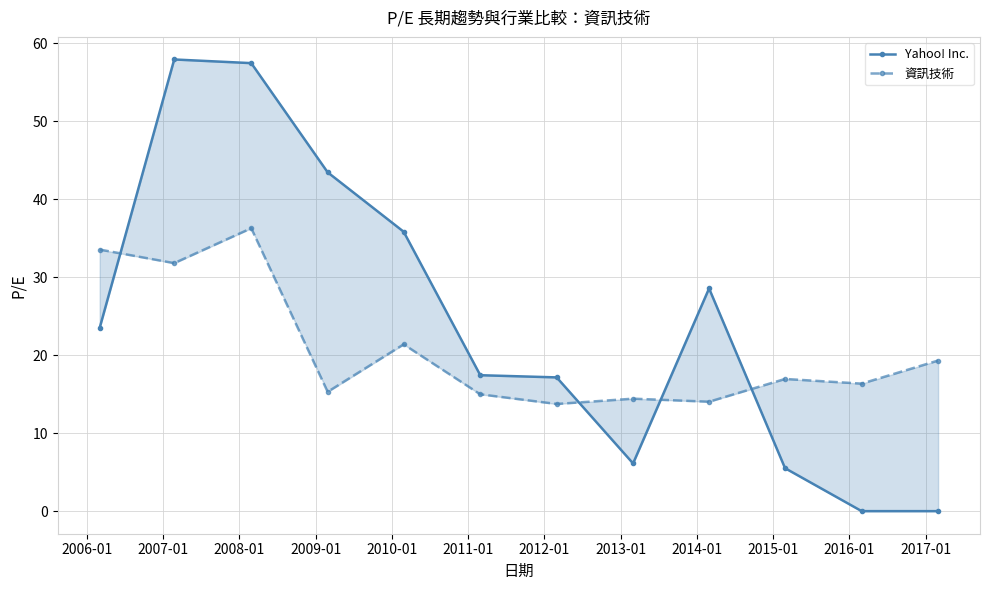

Which series has the largest range (max minus min)?

Yahoo! Inc.